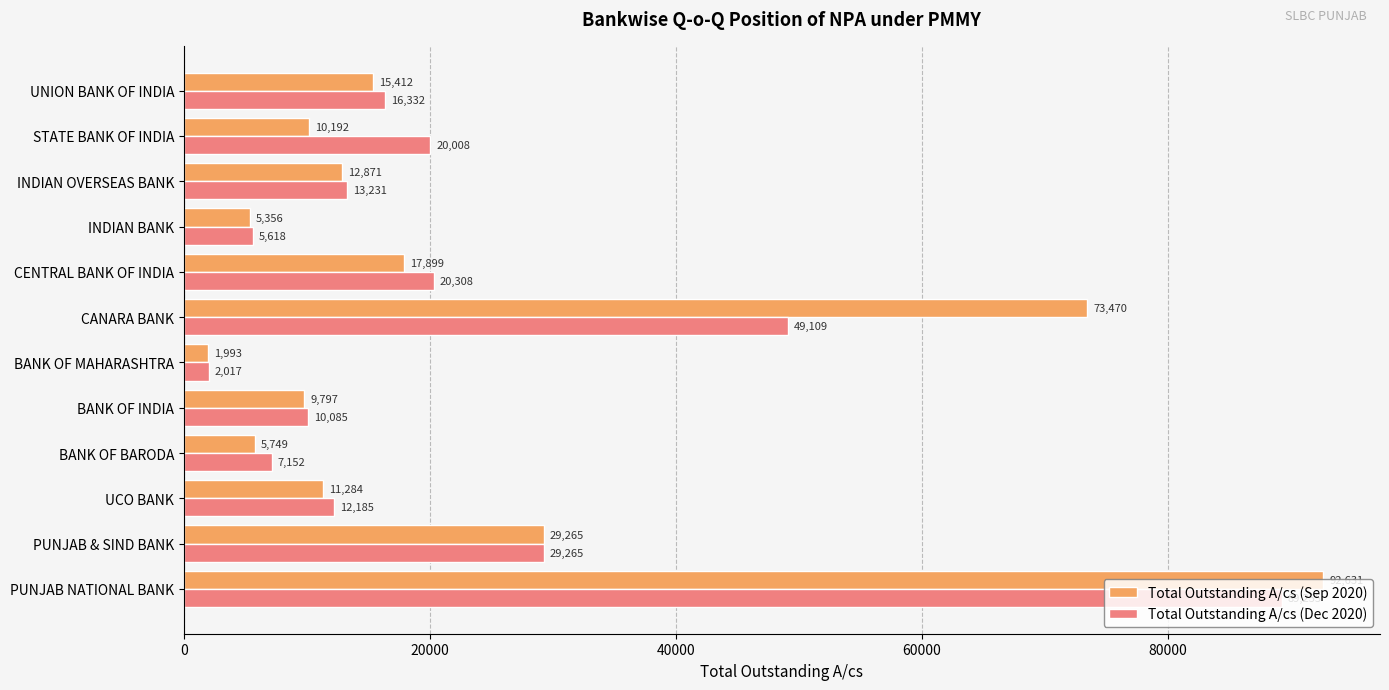

Rank the categories by Total Outstanding A/cs (Dec 2020) value from lowest to highest.

BANK OF MAHARASHTRA, INDIAN BANK, BANK OF BARODA, BANK OF INDIA, UCO BANK, INDIAN OVERSEAS BANK, UNION BANK OF INDIA, STATE BANK OF INDIA, CENTRAL BANK OF INDIA, PUNJAB & SIND BANK, CANARA BANK, PUNJAB NATIONAL BANK